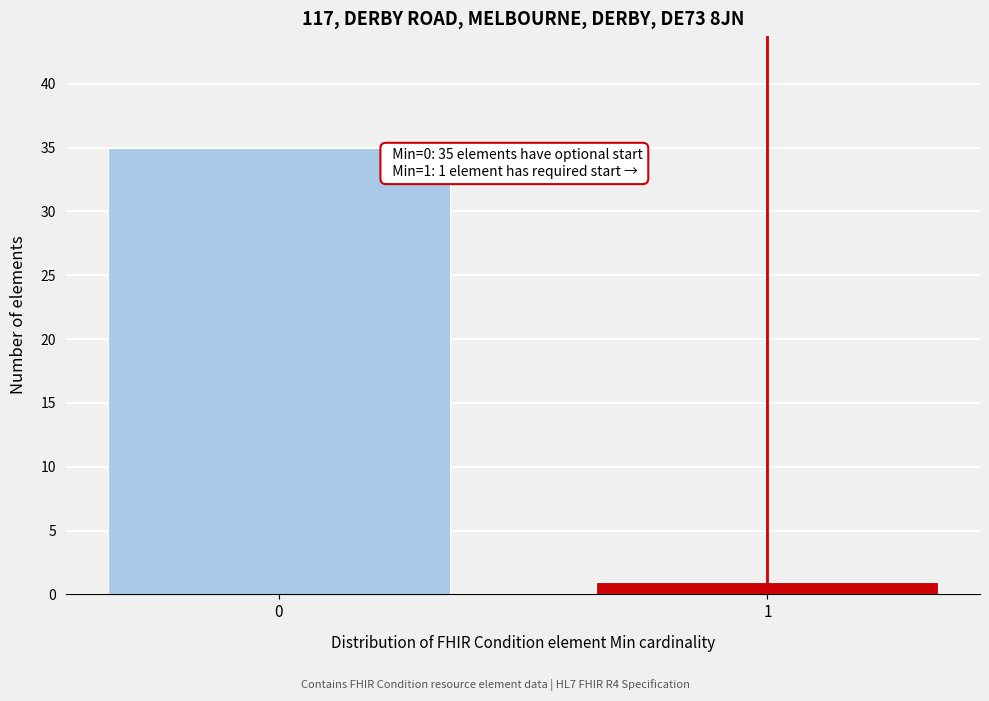

Reading left to right, extract all data points from this chart.

35	1